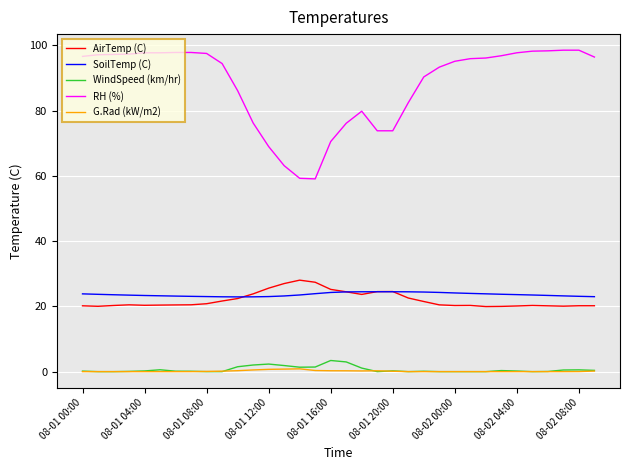

What are all the series names shown in the legend?

AirTemp (C), SoilTemp (C), WindSpeed (km/hr), RH (%), G.Rad (kW/m2)